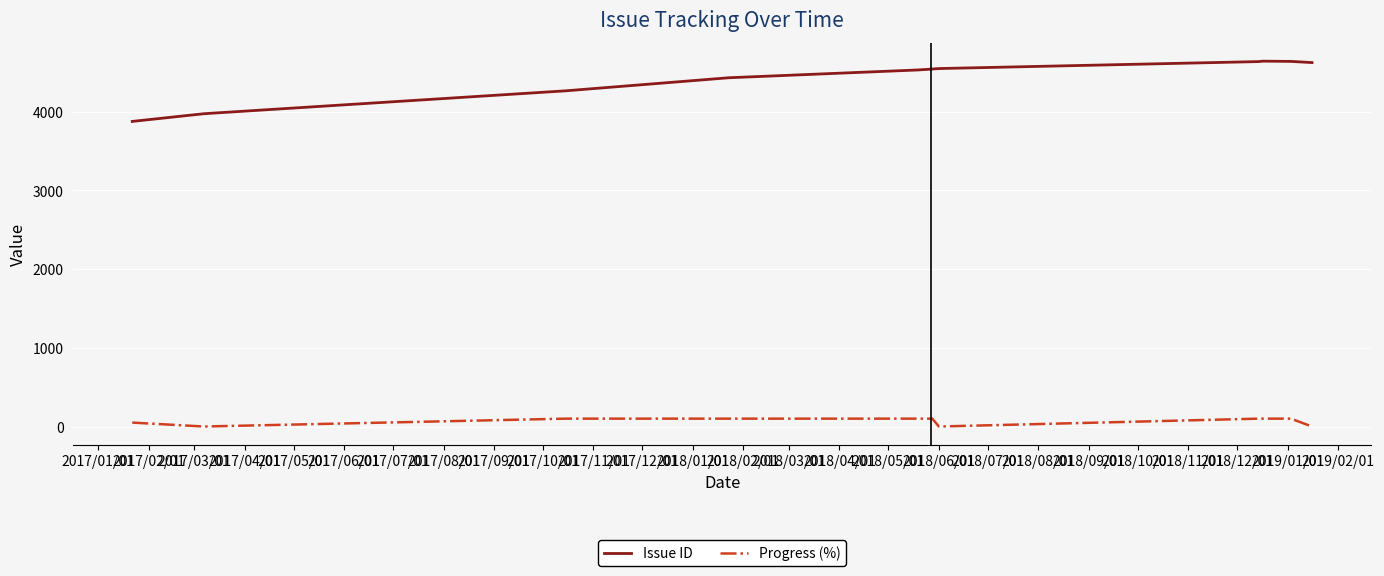

True or false: Progress (%) and Issue ID cross at least once.

False